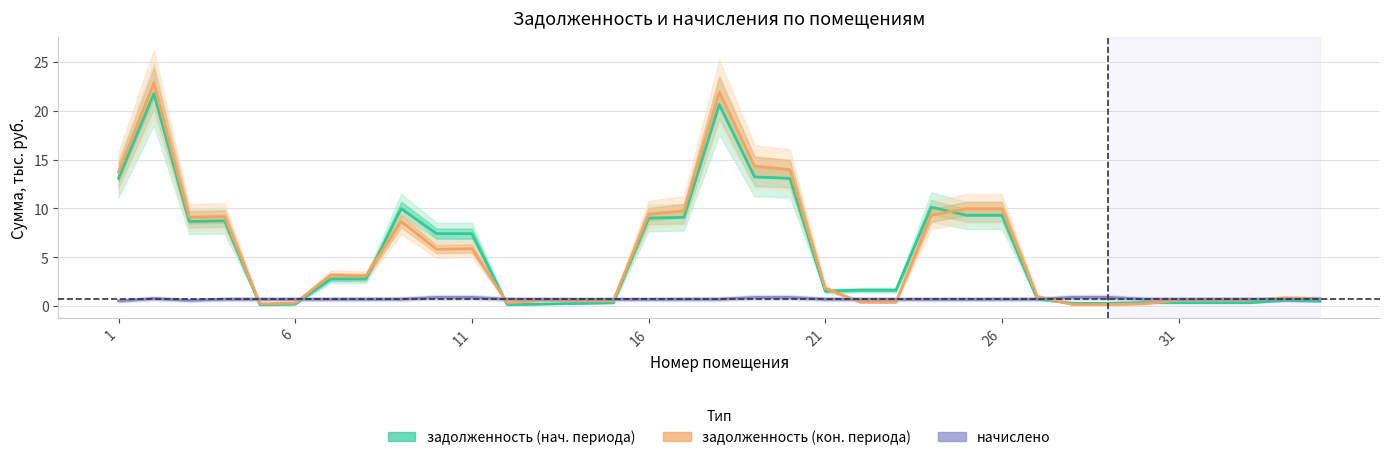

Which has a higher value, 21 or 22?

21